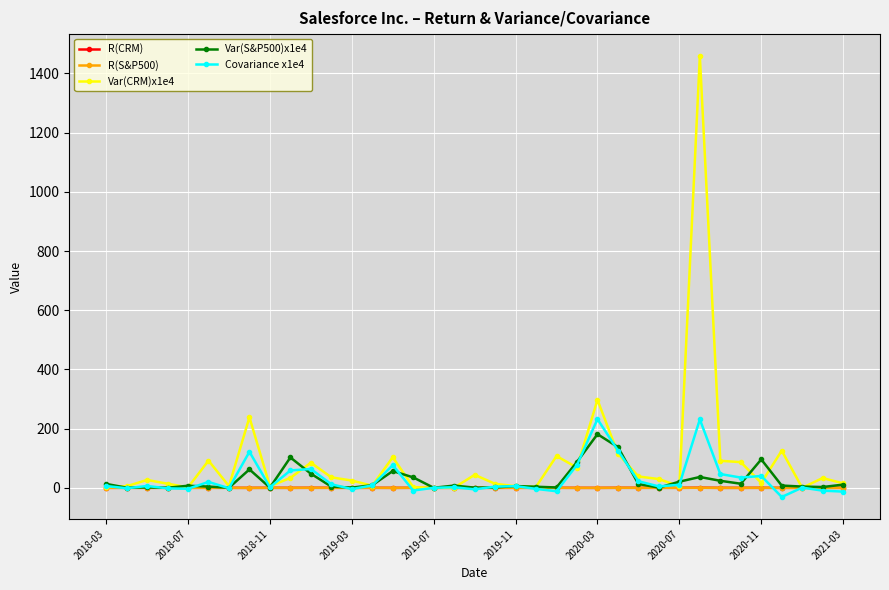

Count the number of data series in this chart.

5